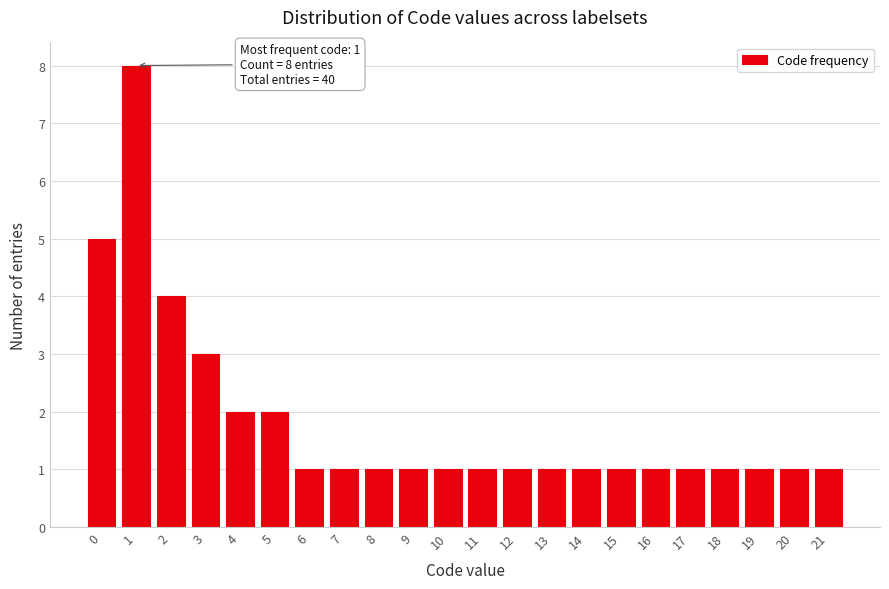

Reading left to right, extract all data points from this chart.

5	8	4	3	2	2	1	1	1	1	1	1	1	1	1	1	1	1	1	1	1	1